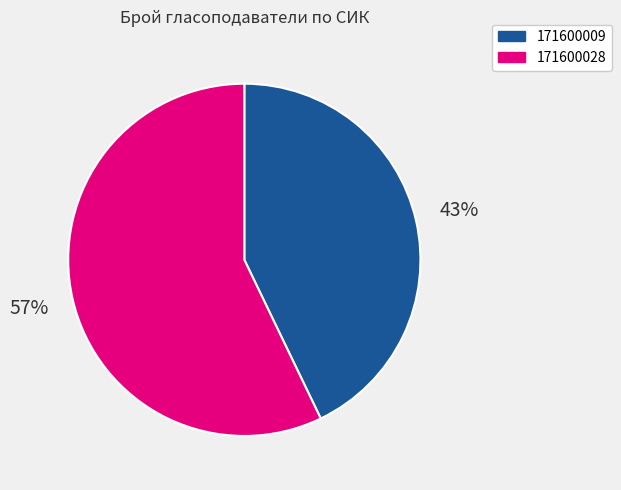

Rank the categories by value from lowest to highest.

171600009, 171600028